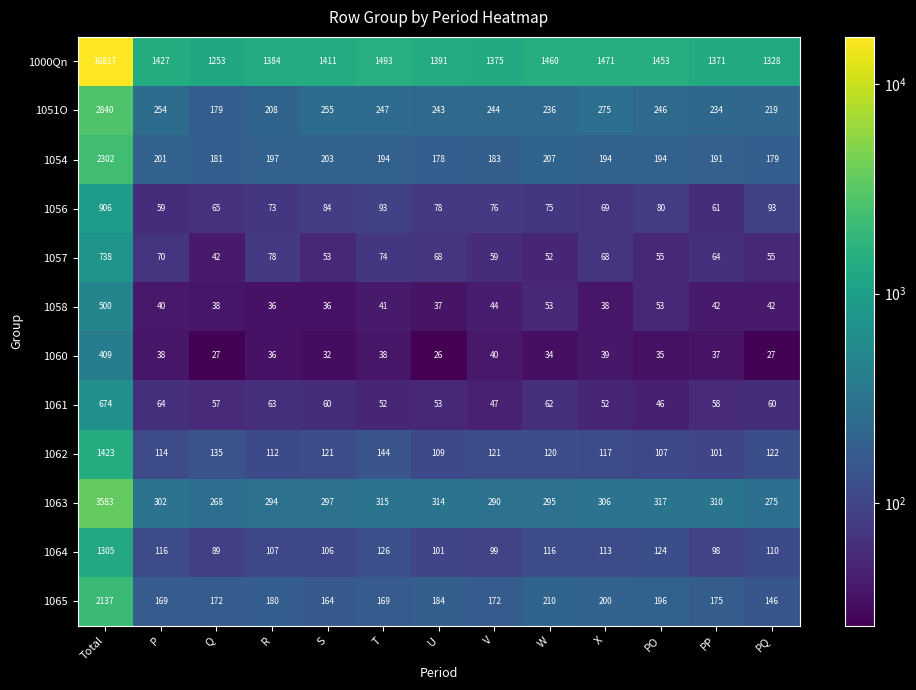

Which series has the largest total across all categories?

1000Qn